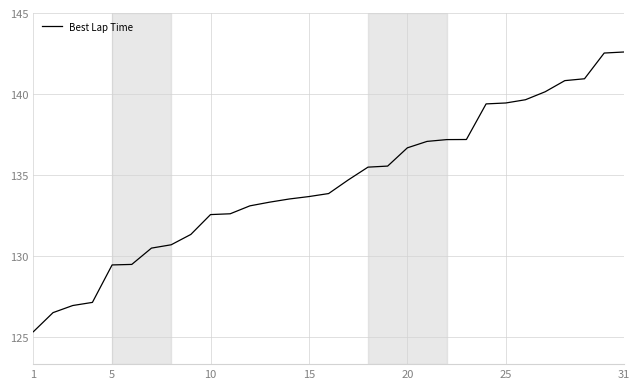

What is the average value?

134.5